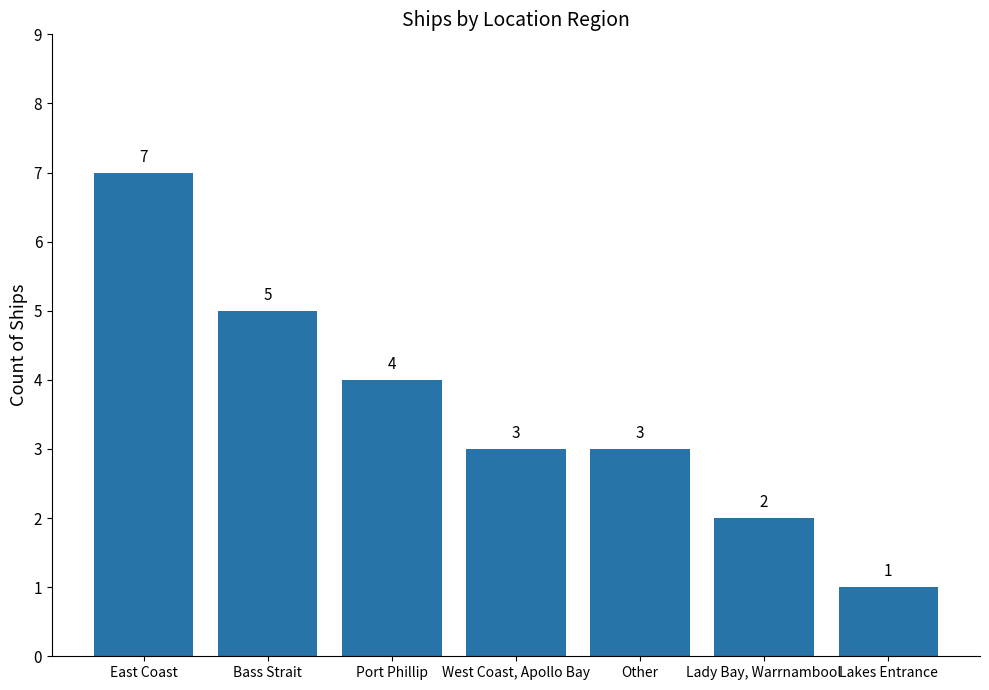

Which has a higher value, Port Phillip or West Coast, Apollo Bay?

Port Phillip